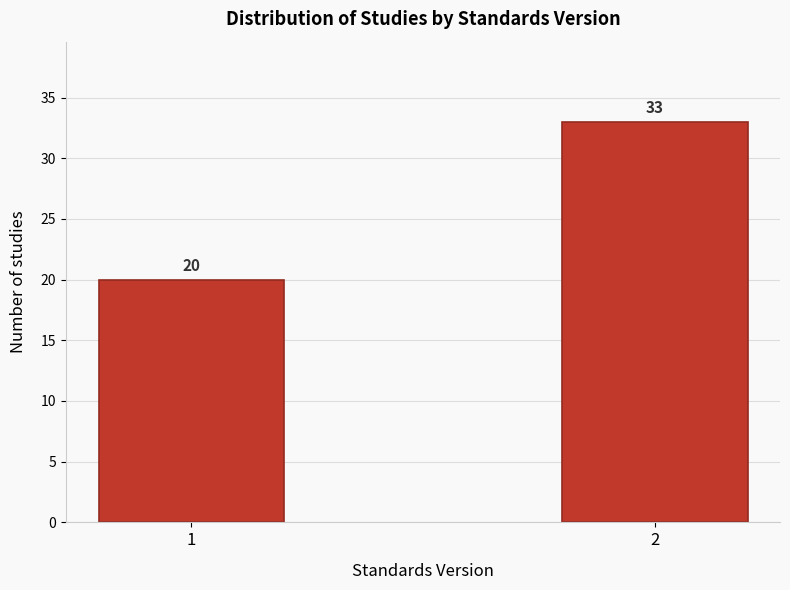

Reading right to left, transcribe all the data shown in this chart.

33	20